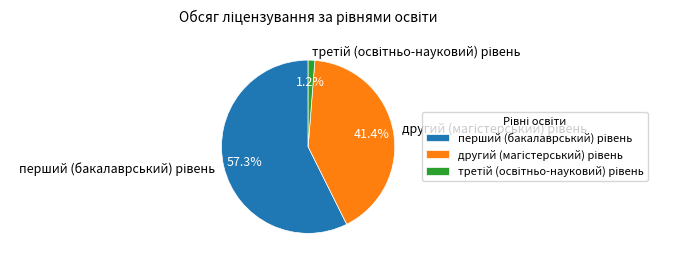

To the nearest percent, what is the difference between the largest and smallest slice percentages?

56%